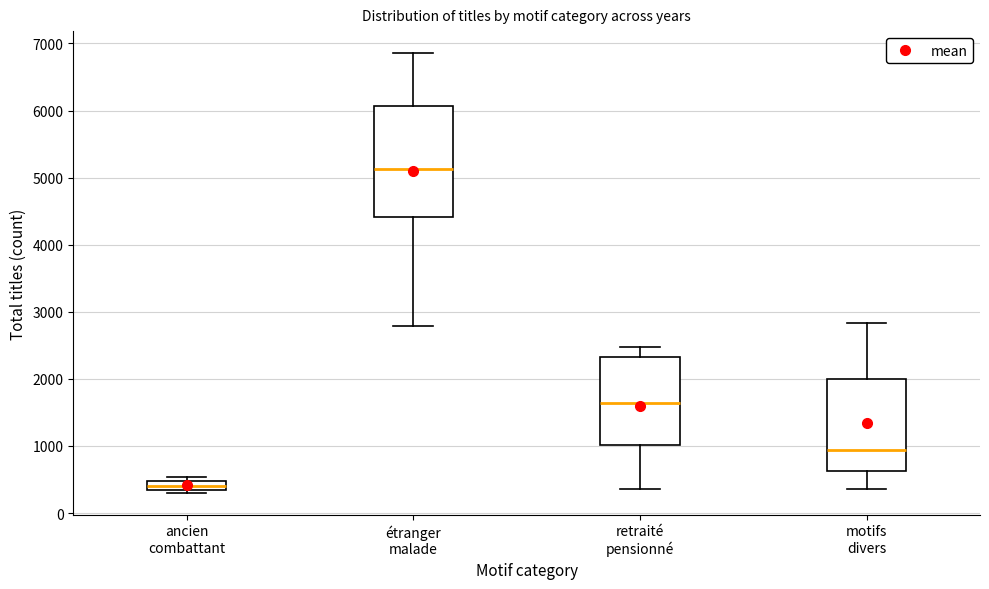

Which box has the highest median line?

étranger malade